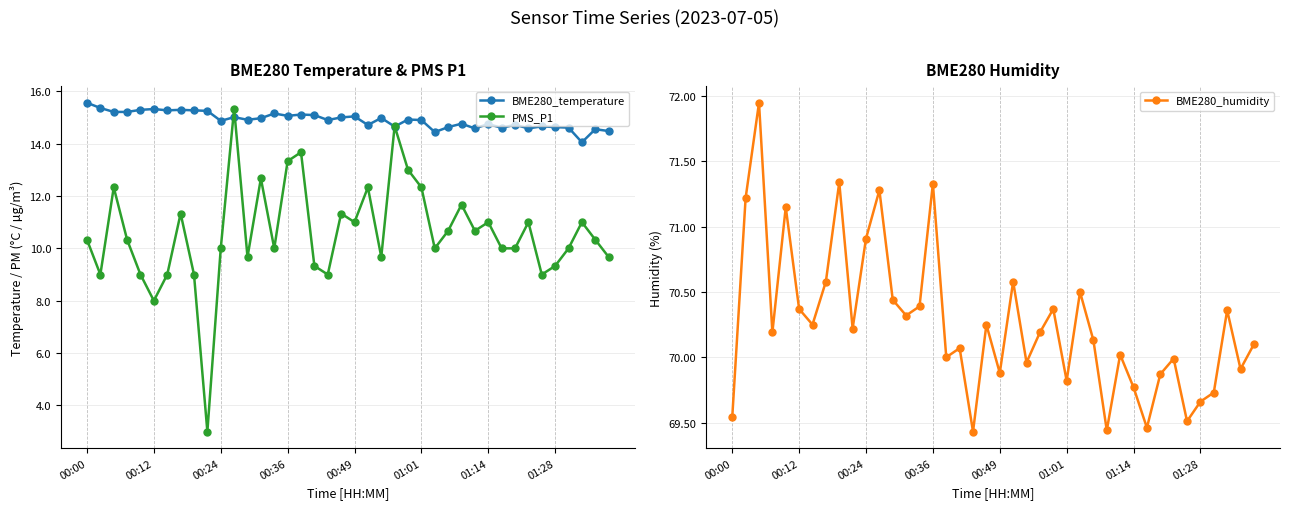

Which series has the largest range (max minus min)?

PMS_P1